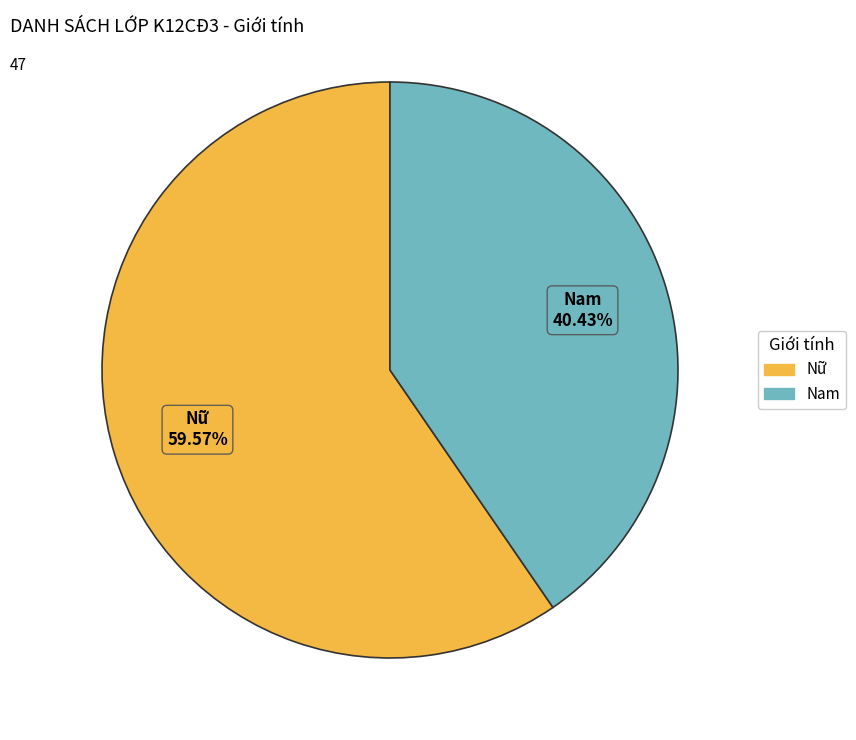

What is the ratio of the value at Nữ to the value at Nam?

1.5